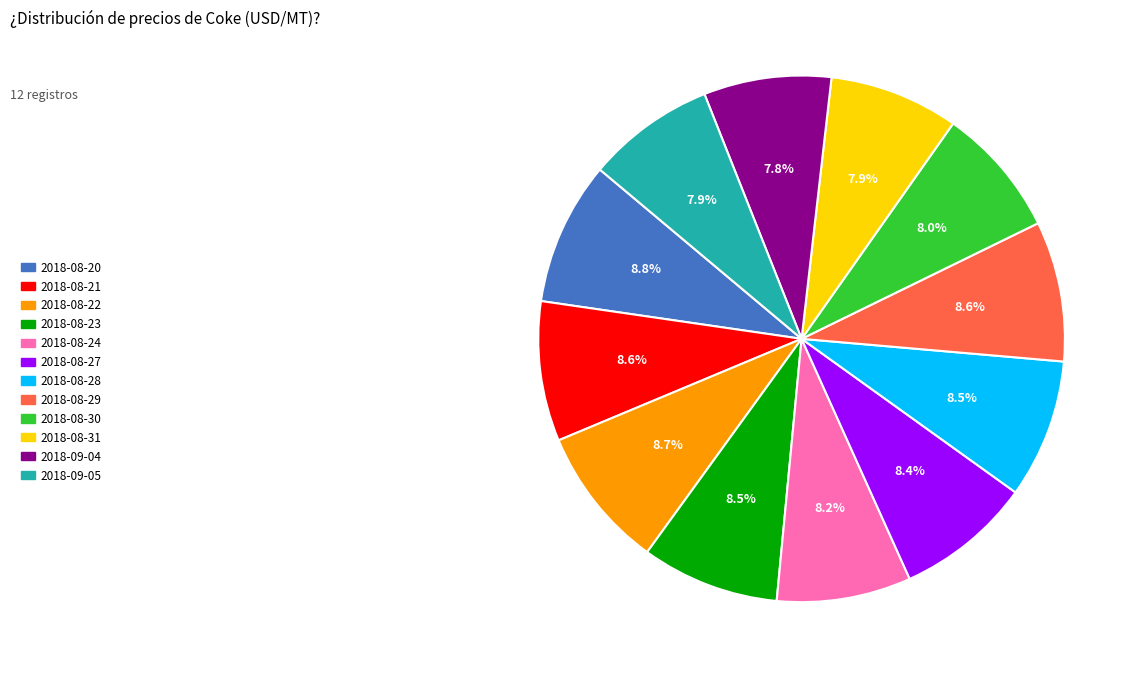

To the nearest percent, what is the difference between the largest and smallest slice percentages?

1%